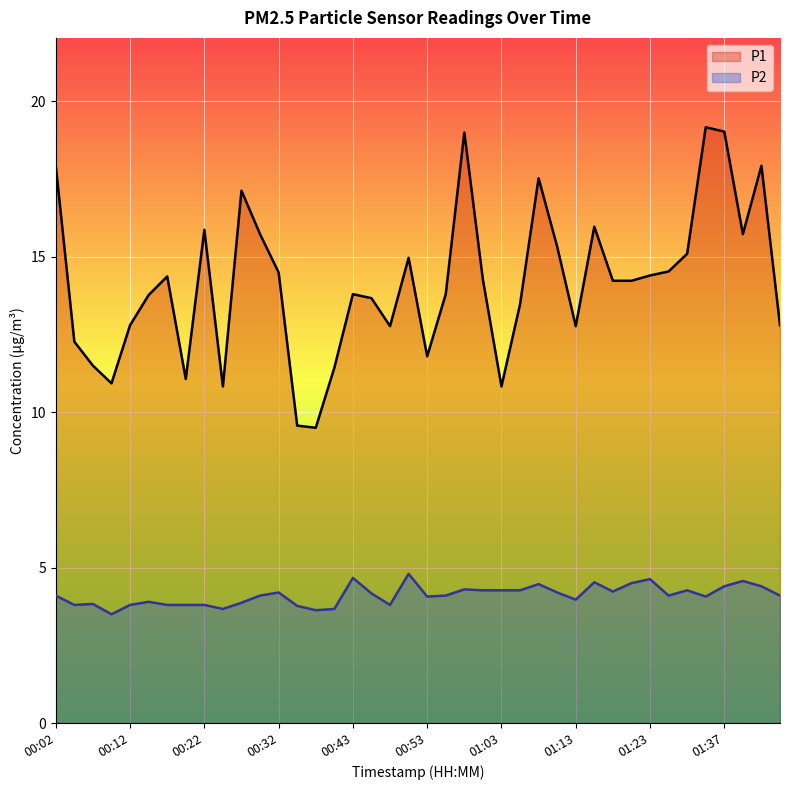

At which category does P1 reach its first local valley?

00:09